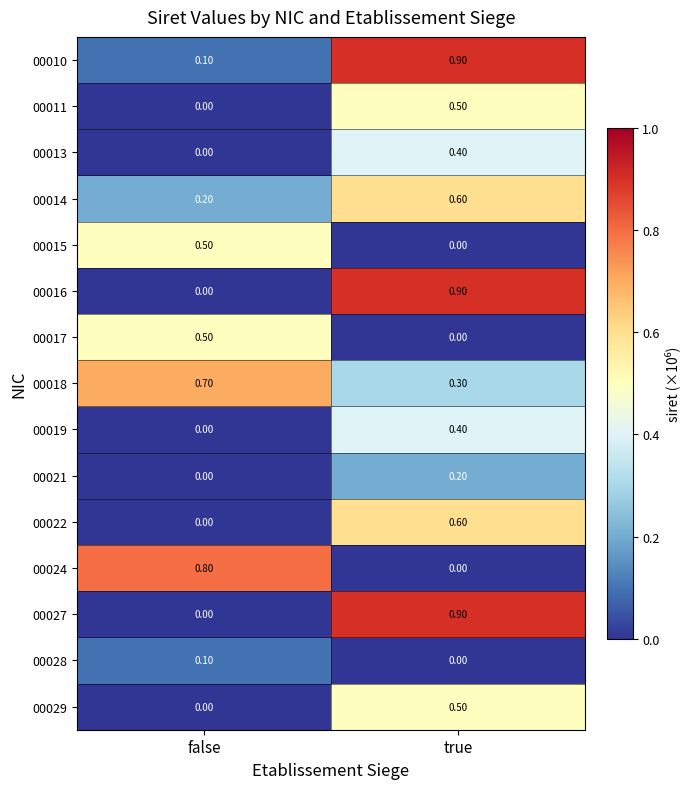

Where is 00029 nearest to the value 0?

false